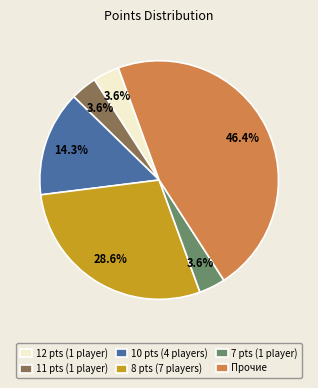

To the nearest percent, what is the difference between the largest and smallest slice percentages?

43%